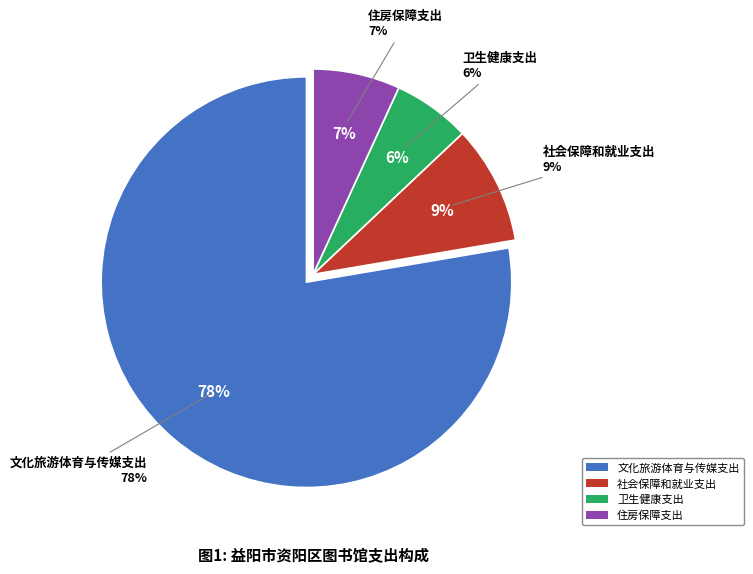

Is it true that 文化旅游体育与传媒支出 is 72% of the pie?

False